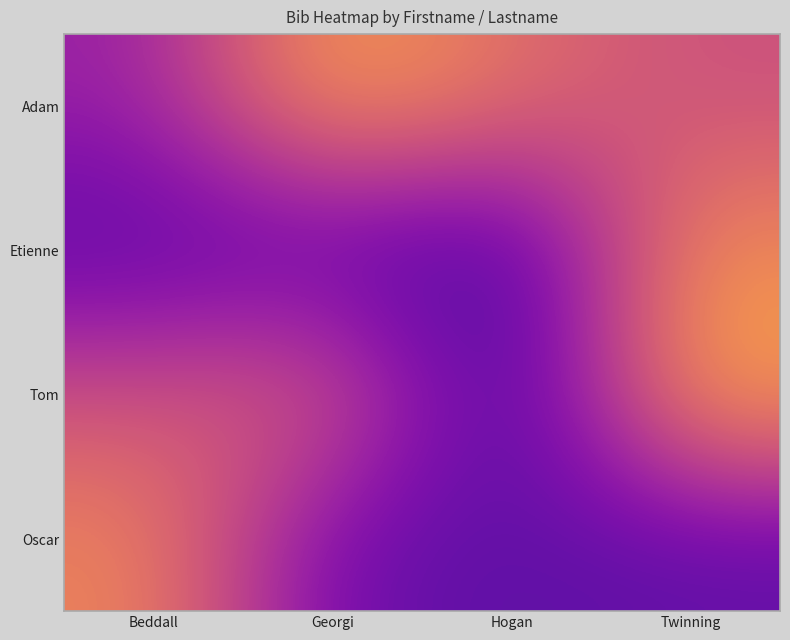

Which series has the largest total across all categories?

Adam